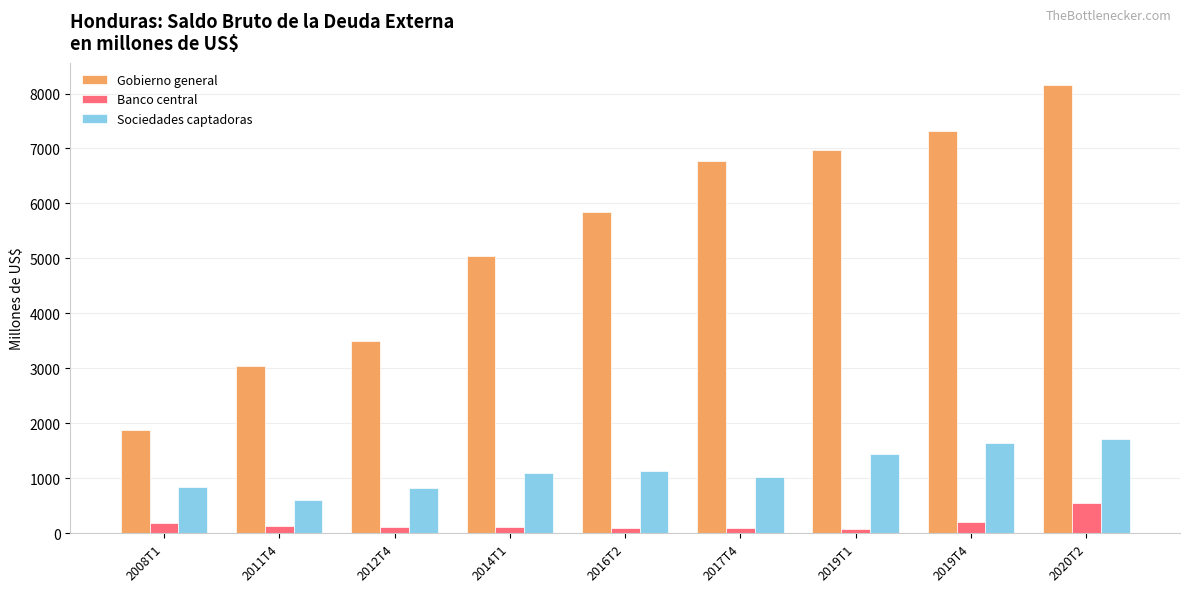

Which series has the largest total across all categories?

Gobierno general